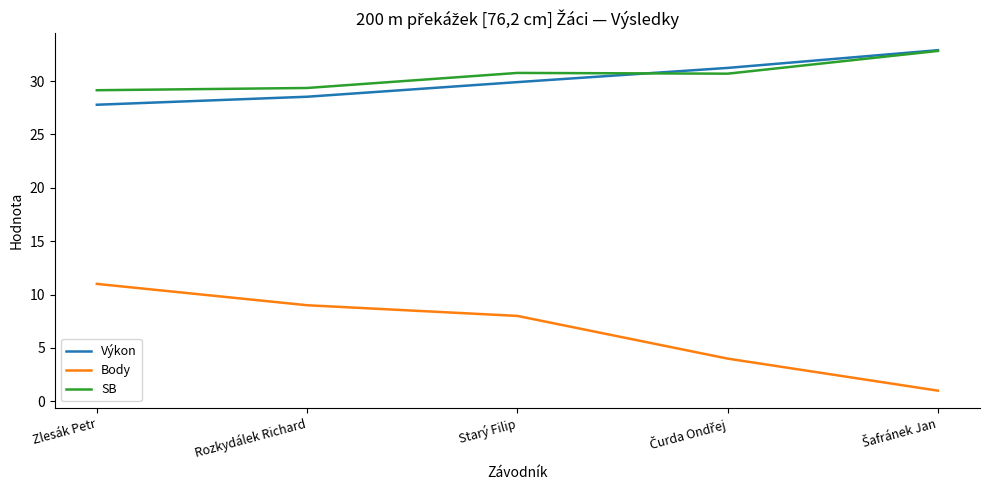

True or false: Body has a value of 2.2 at Starý Filip.

False